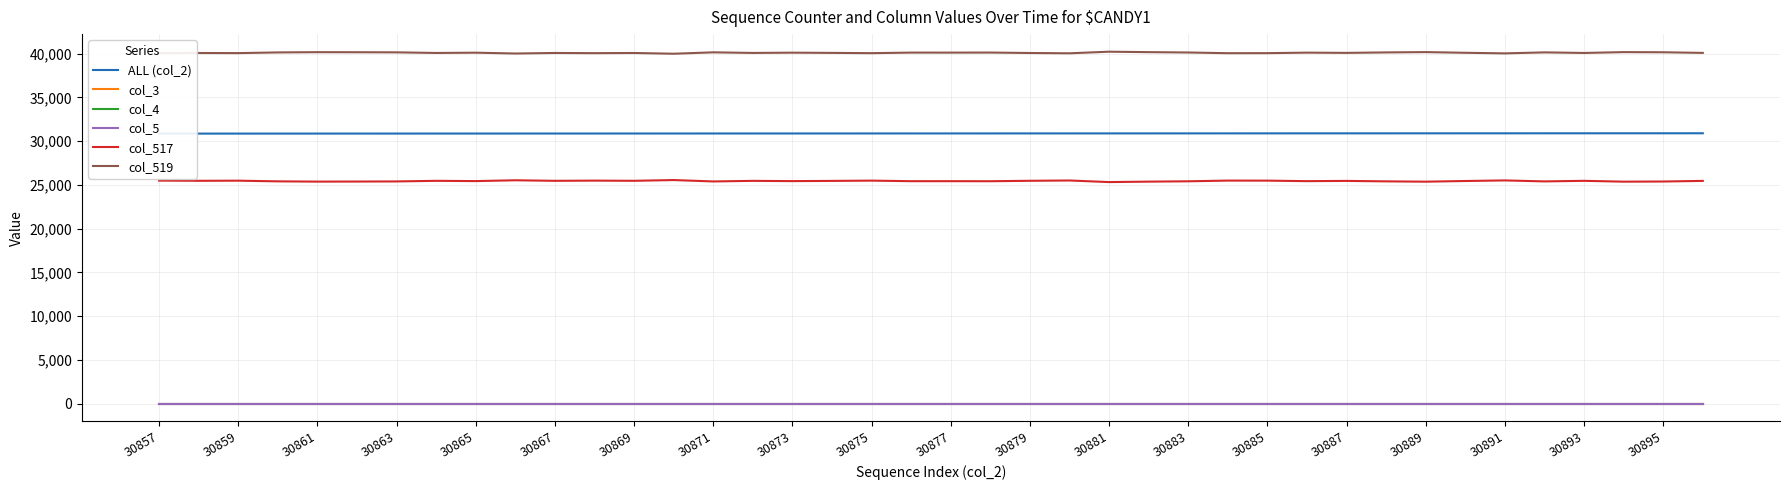

List the labels in order of col_4 value, largest first.

30857, 30859, 30861, 30863, 30865, 30867, 30869, 30871, 30873, 30875, 30877, 30879, 30881, 30883, 30885, 30887, 30889, 30891, 30893, 30895, 20, 21, 22, 23, 24, 25, 26, 27, 28, 29, 30, 31, 32, 33, 34, 35, 36, 37, 38, 39